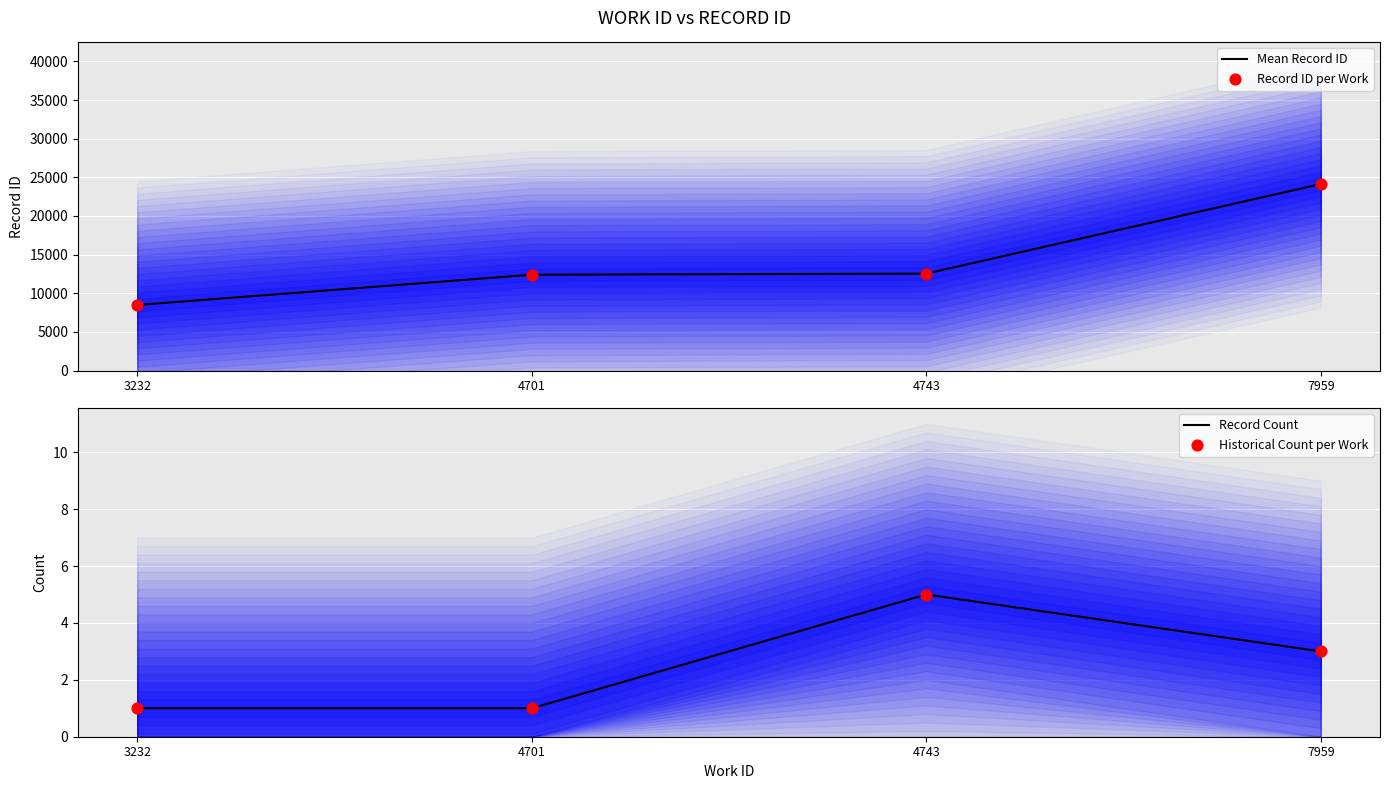

At which category is the sum across all series the highest?

7959